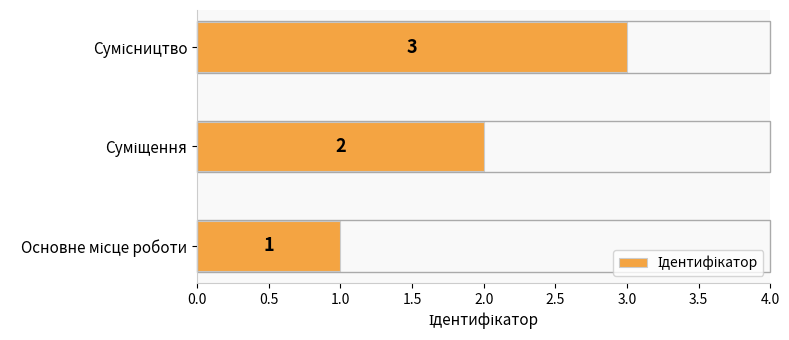

Count the values in the range 1 to 3.

3